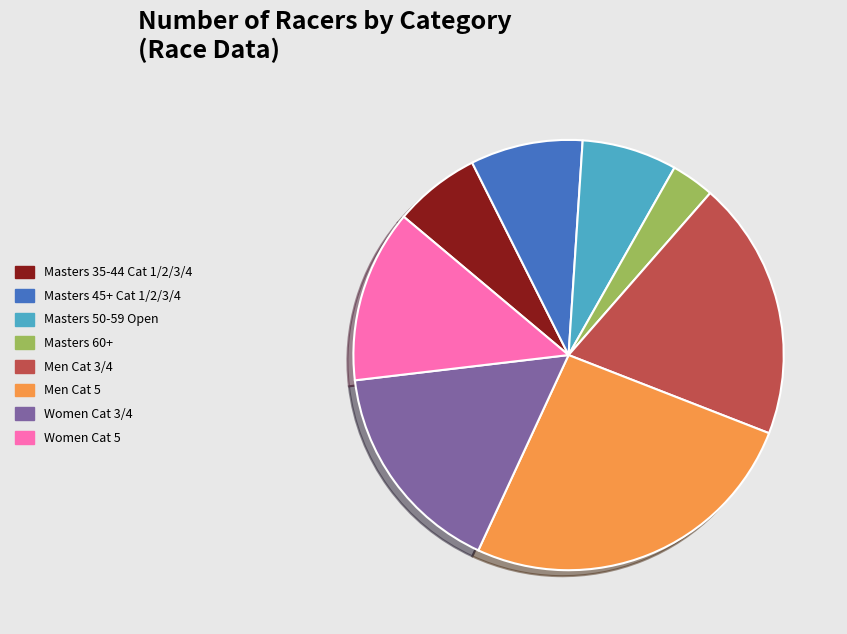

How many segments does this pie chart have?

8